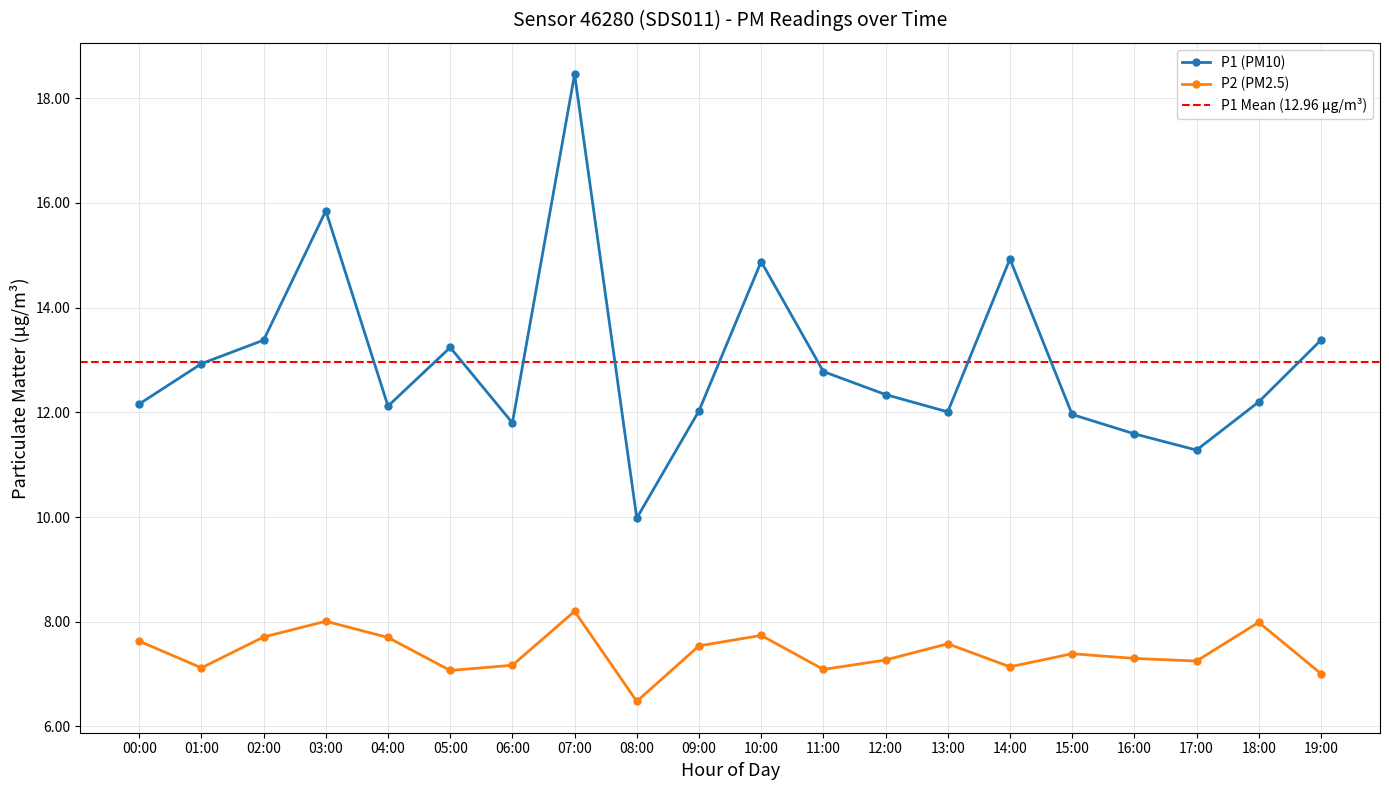

Where is the first local minimum for P1 (PM10)?

04:00